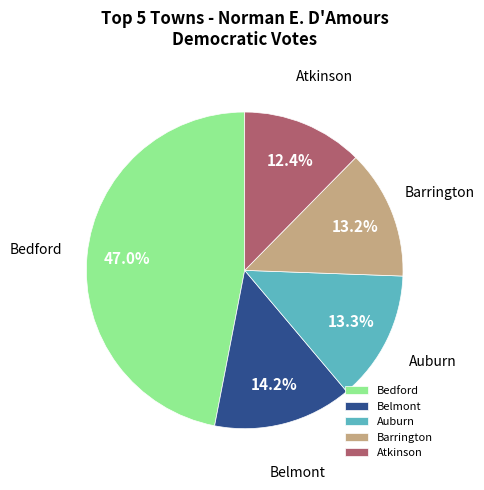

To the nearest percent, what percentage of the pie is Atkinson?

12%